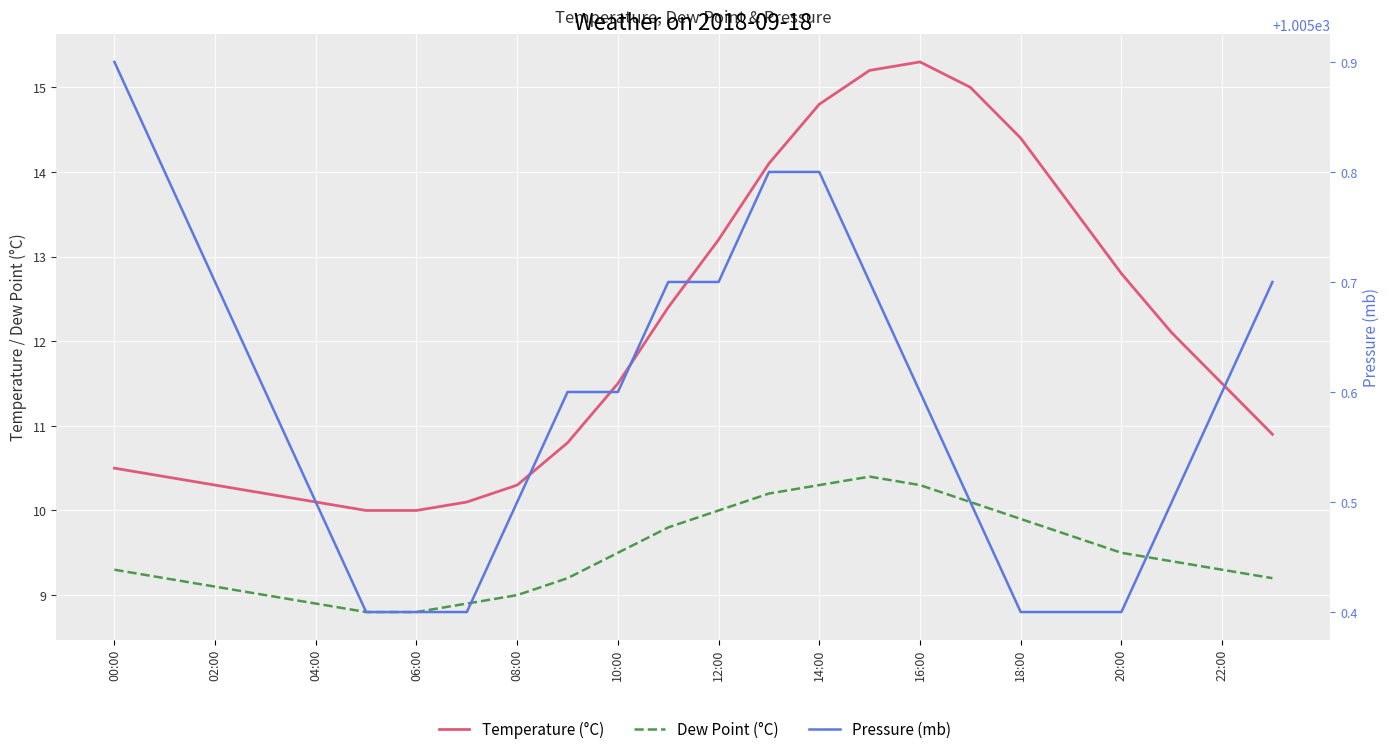

Count the number of data series in this chart.

3